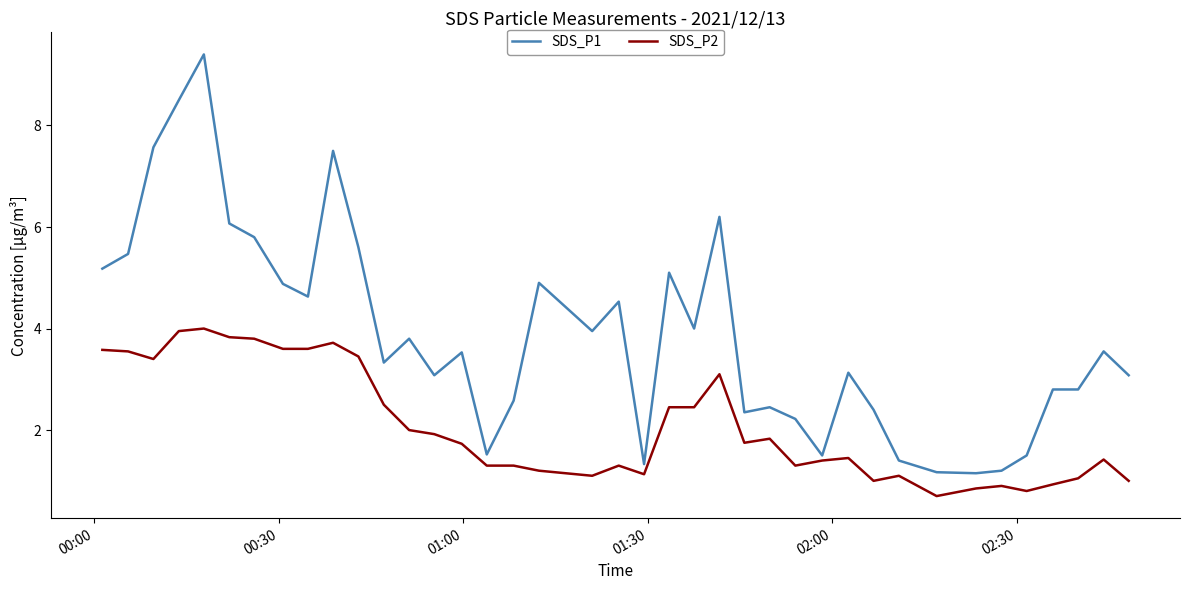

What are all the series names shown in the legend?

SDS_P1, SDS_P2